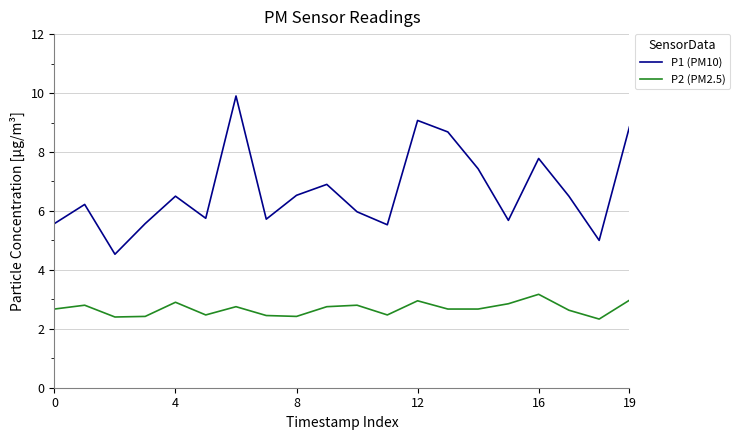

What is the difference between the second highest and minimum values in the P1 (PM10) series?

4.5